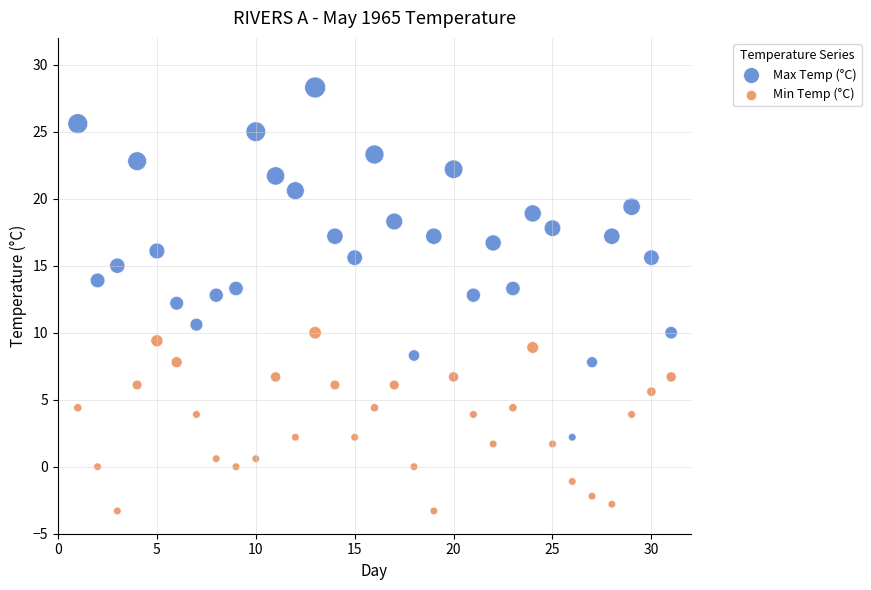

What are all the series names shown in the legend?

Max Temp (°C), Min Temp (°C)